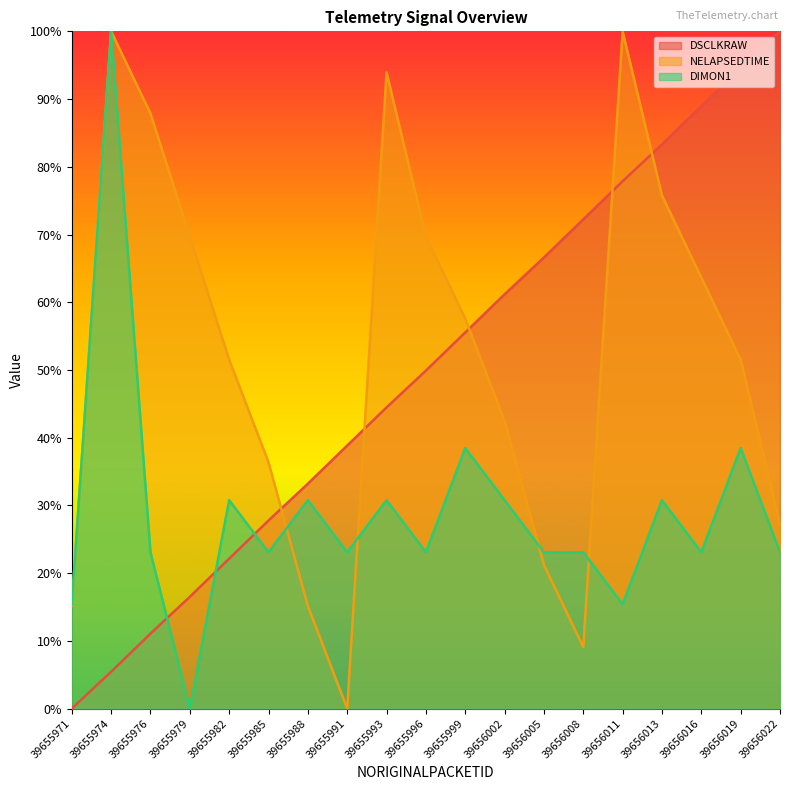

At 39656016, list the series in order from largest to smallest.

DSCLKRAW, NELAPSEDTIME, DIMON1